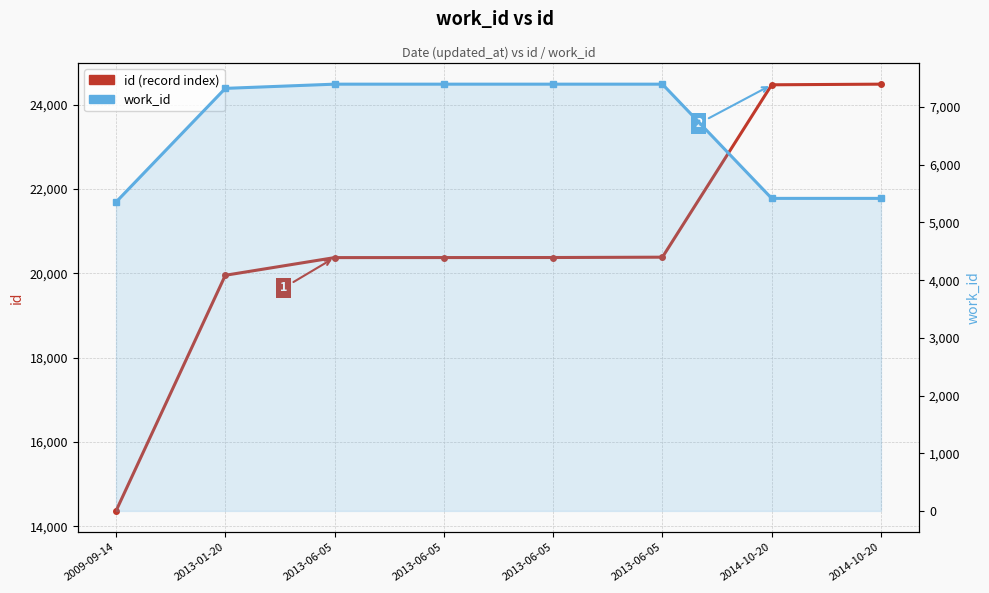

Rank the series by their average value, from highest to lowest.

id, work_id